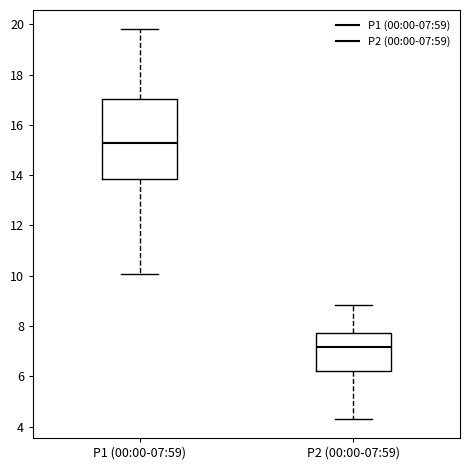

Which box's median line is the lowest?

P2 (00:00-07:59)